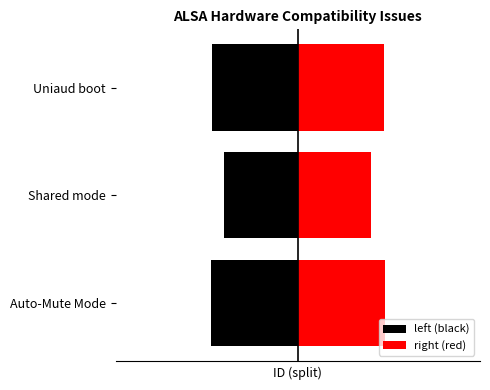

List the labels in order of left (black) value, largest first.

Shared mode, Uniaud boot, Auto-Mute Mode